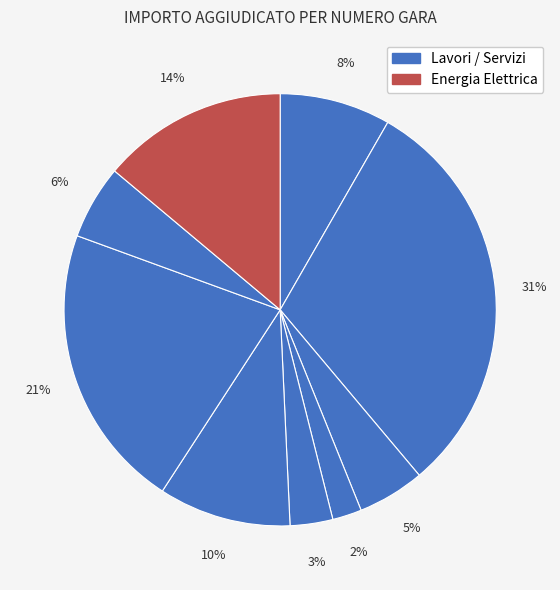

How many segments does this pie chart have?

9